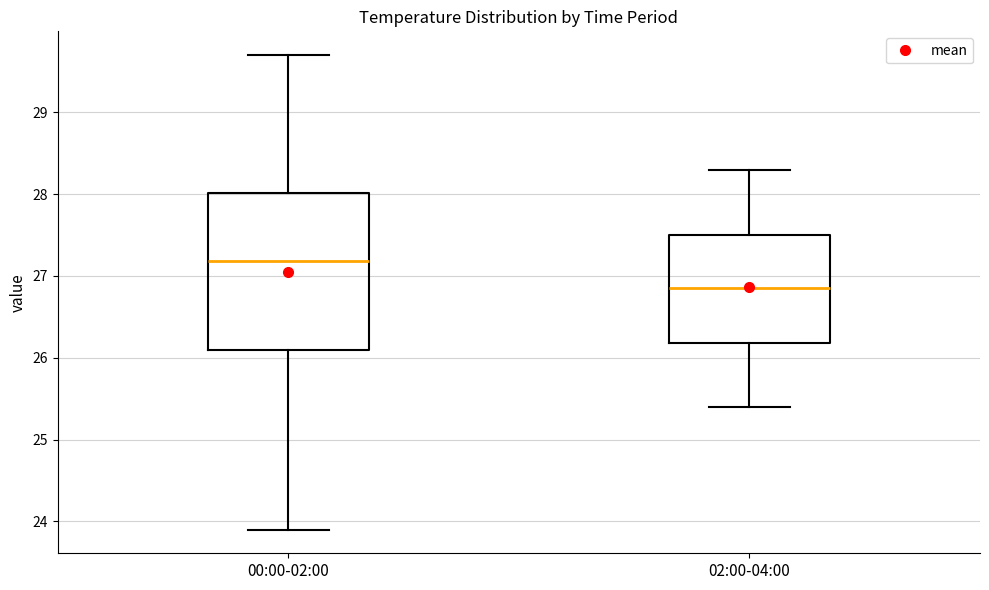

Reading left to right, read every box against the y-axis: the position of its median line, the range the box covers, and the ends of its whiskers. The values are not printed on the chart, so give them approximately, as read against the axis.

00:00-02:00: median 27.2, box 26.1 to 28.0, whiskers 23.9 to 29.7
02:00-04:00: median 26.9, box 26.2 to 27.5, whiskers 25.4 to 28.3